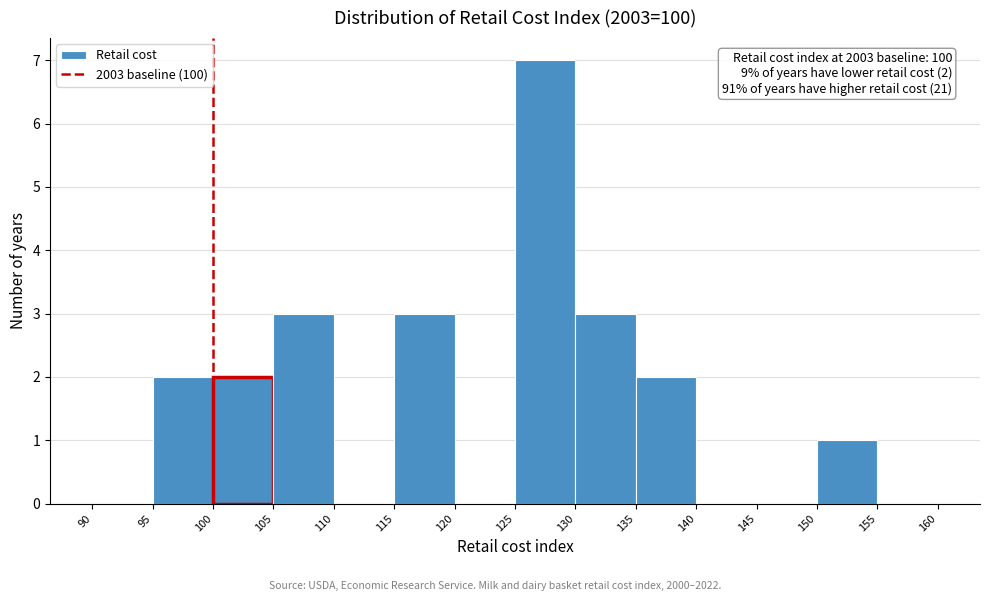

Over which range of the x-axis is the bar tallest?

125 to 130